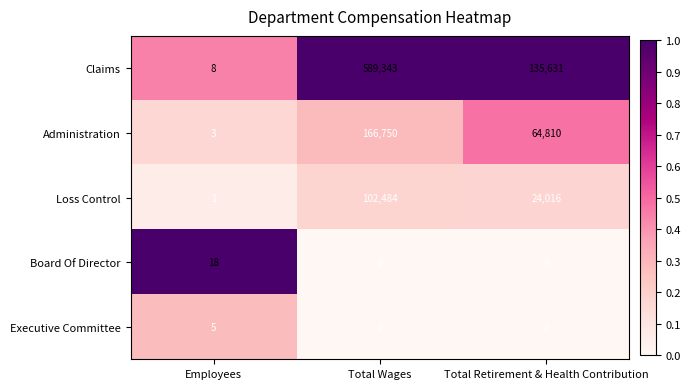

What is the difference between the Board Of Director values at Total Wages and Employees?

18